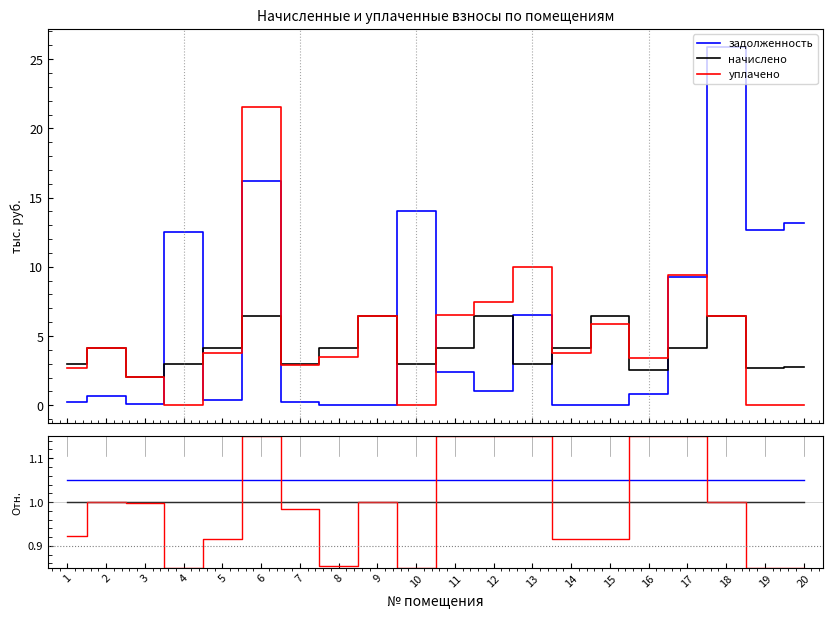

How many distinct data groups are displayed?

6